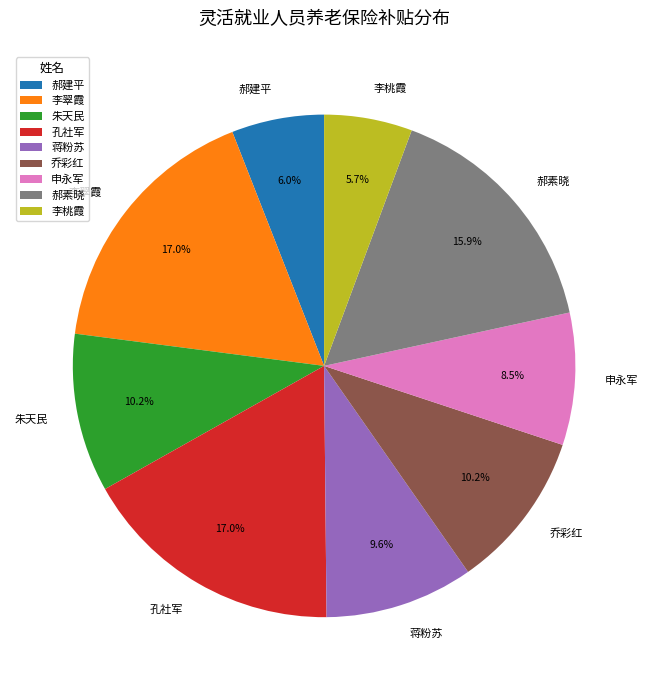

To the nearest percent, what percentage of the pie is 李翠霞?

17%